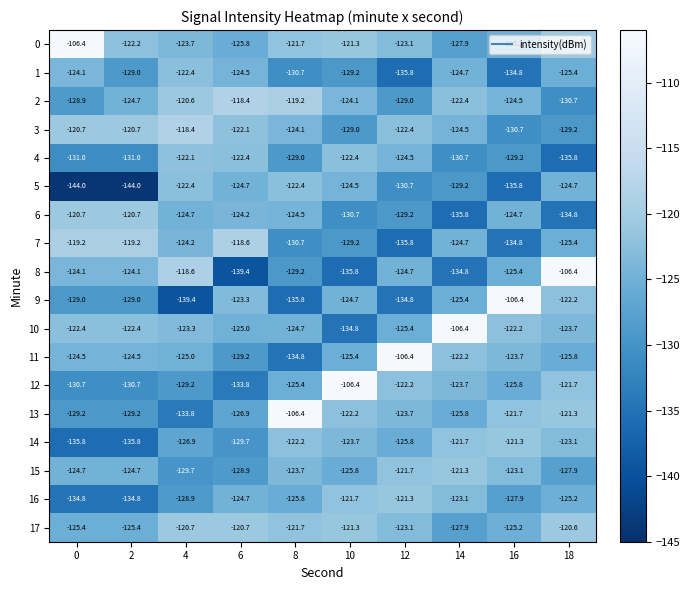

What is the difference between the 5 values at 16 and 10?

11.3